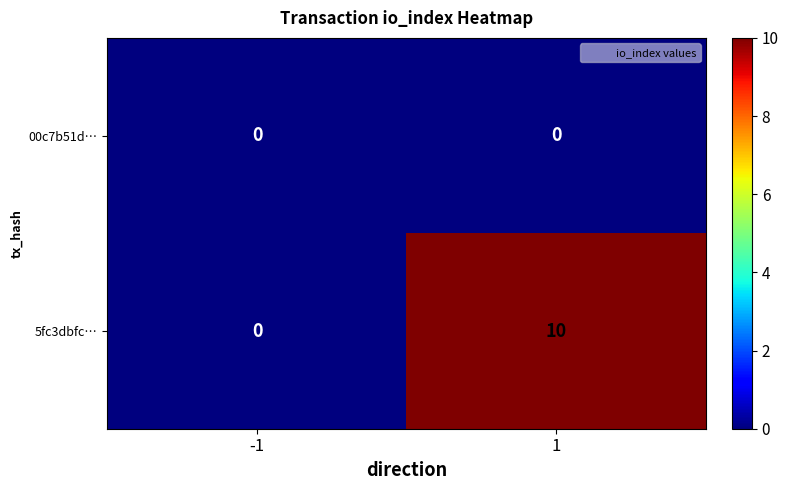

What is the maximum value shown in the chart?

10